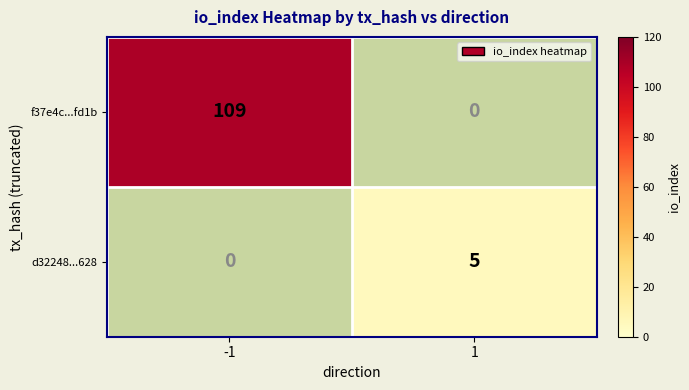

Between 1 and -1, which is larger?

-1